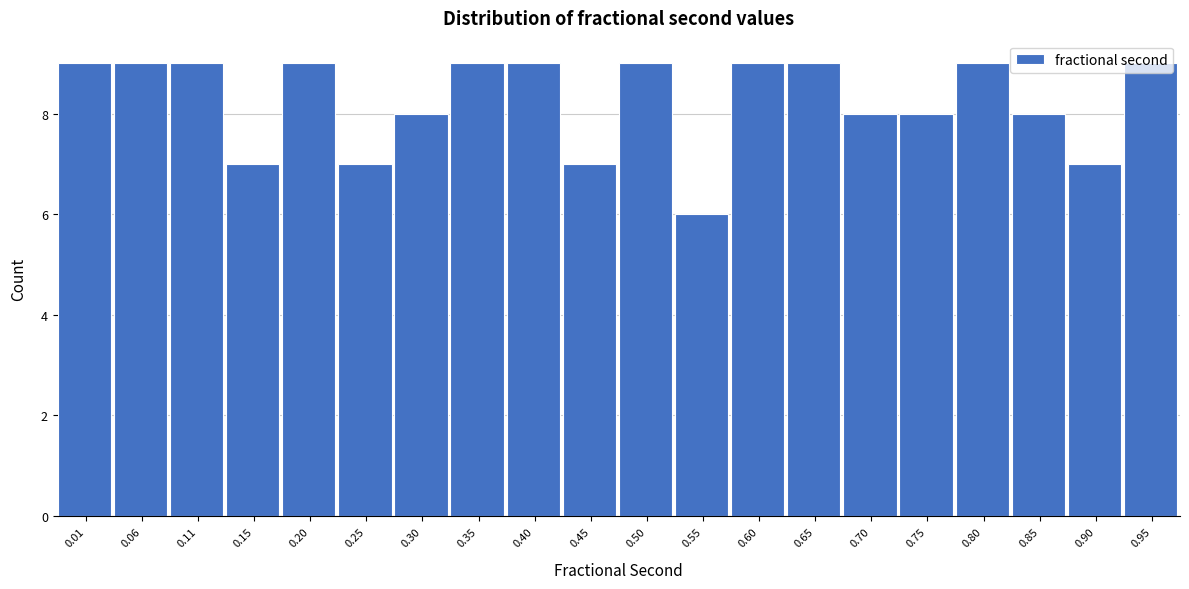

What is the average value?

8